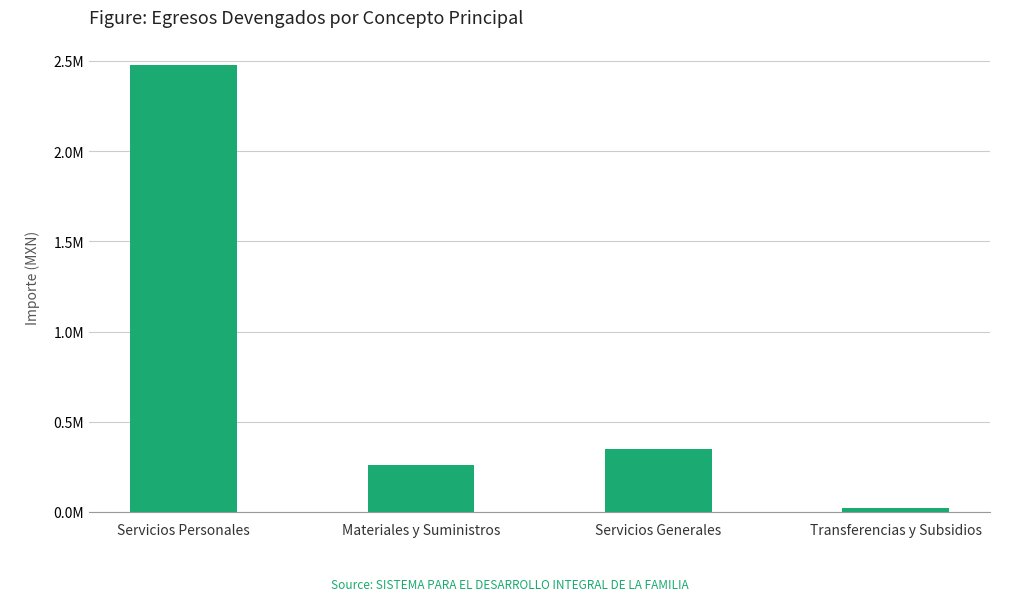

List the labels in order of value, largest first.

Servicios Personales, Servicios Generales, Materiales y Suministros, Transferencias y Subsidios